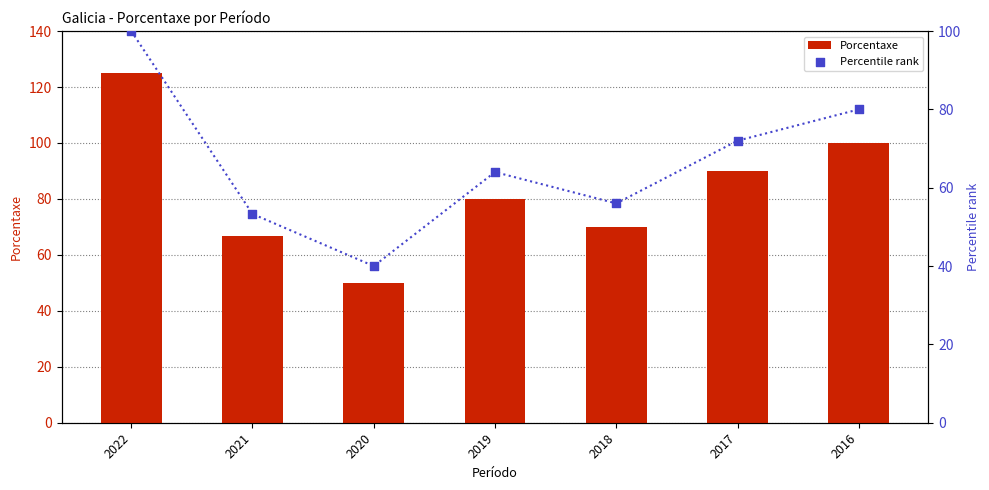

What is the total value across all series at 2021?

119.9